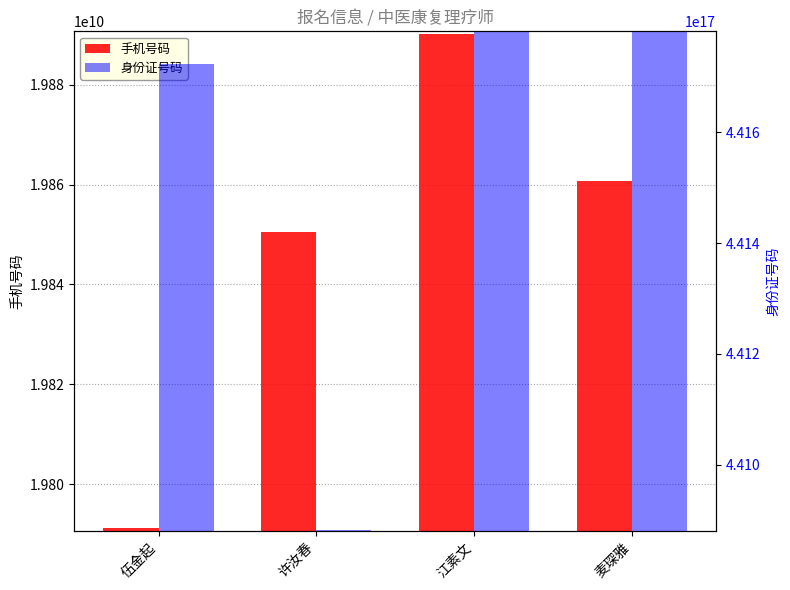

Which series has the largest range (max minus min)?

身份证号码